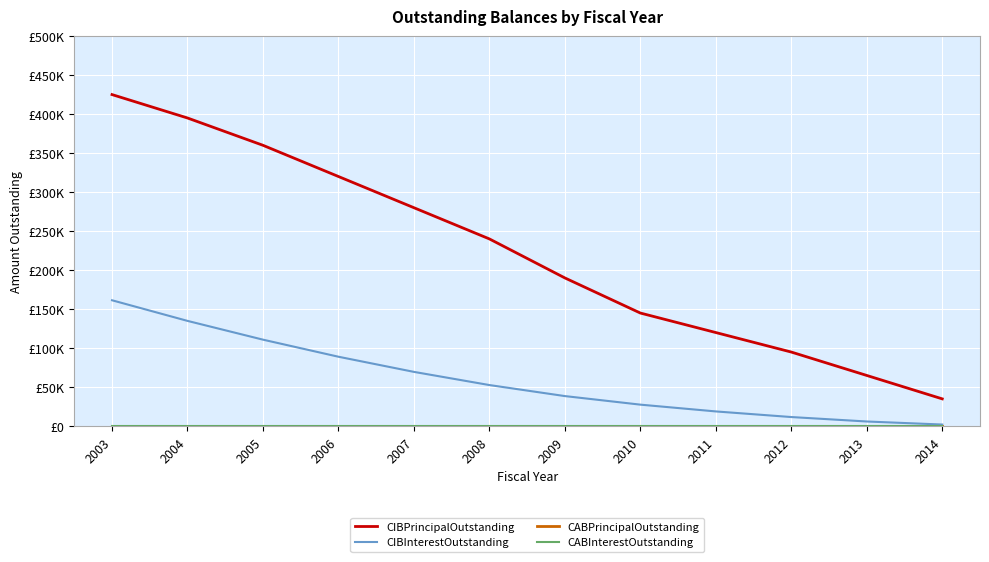

Is this an area chart (filled region under the line)?

No